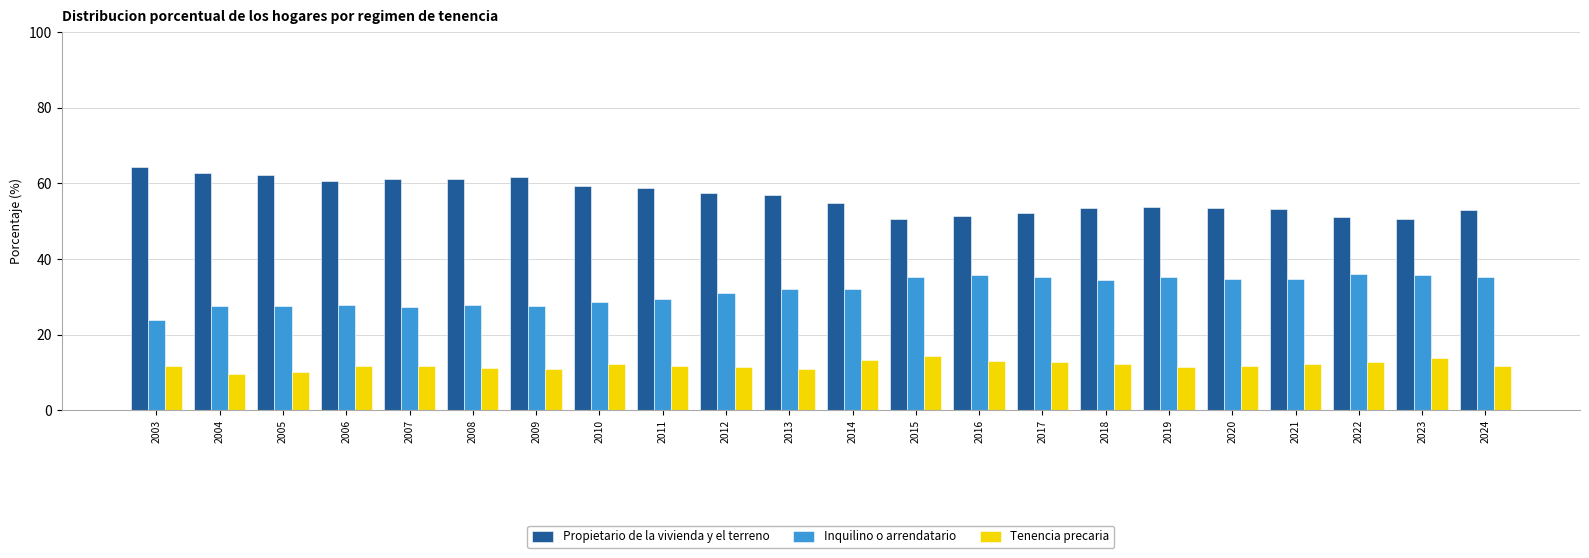

What is the sum of all Tenencia precaria values?

262.0